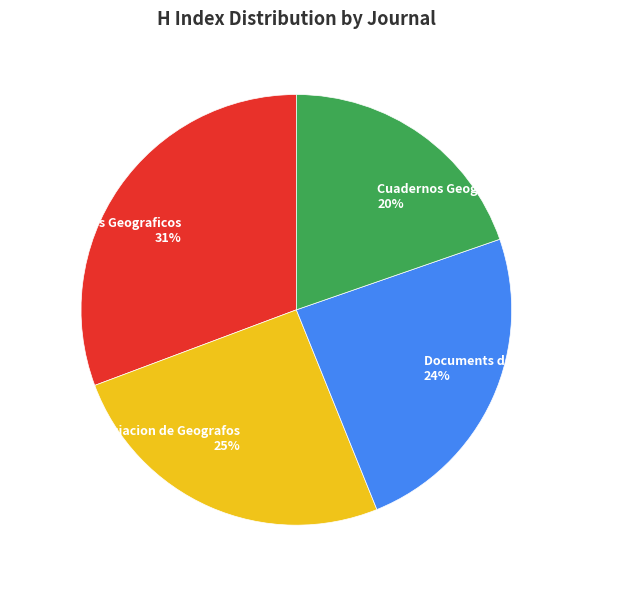

Between Boletin de la Asociacion de Geografos and Documents d Analisi Geografica, which is larger?

Boletin de la Asociacion de Geografos